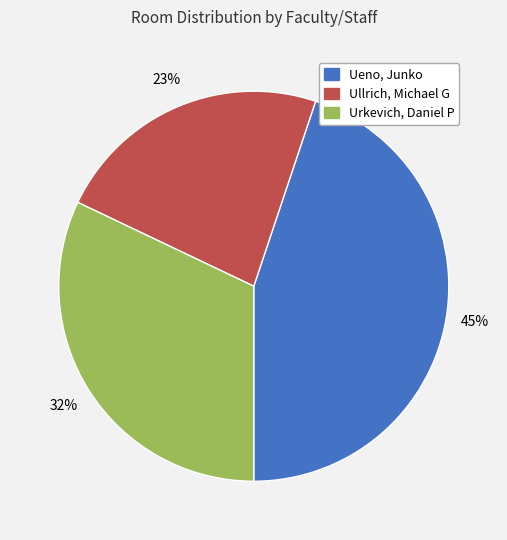

True or false: Urkevich, Daniel P accounts for 32% of the total.

True